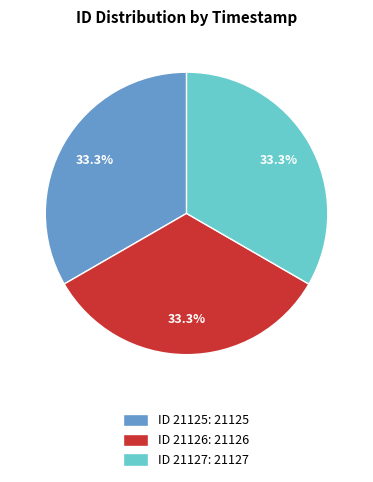

Does any single category account for the majority?

No